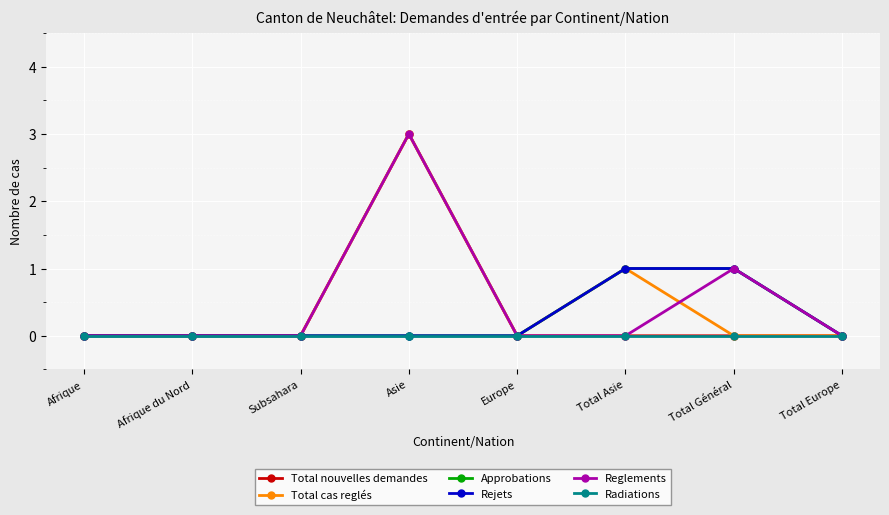

Is this an area chart (filled region under the line)?

No